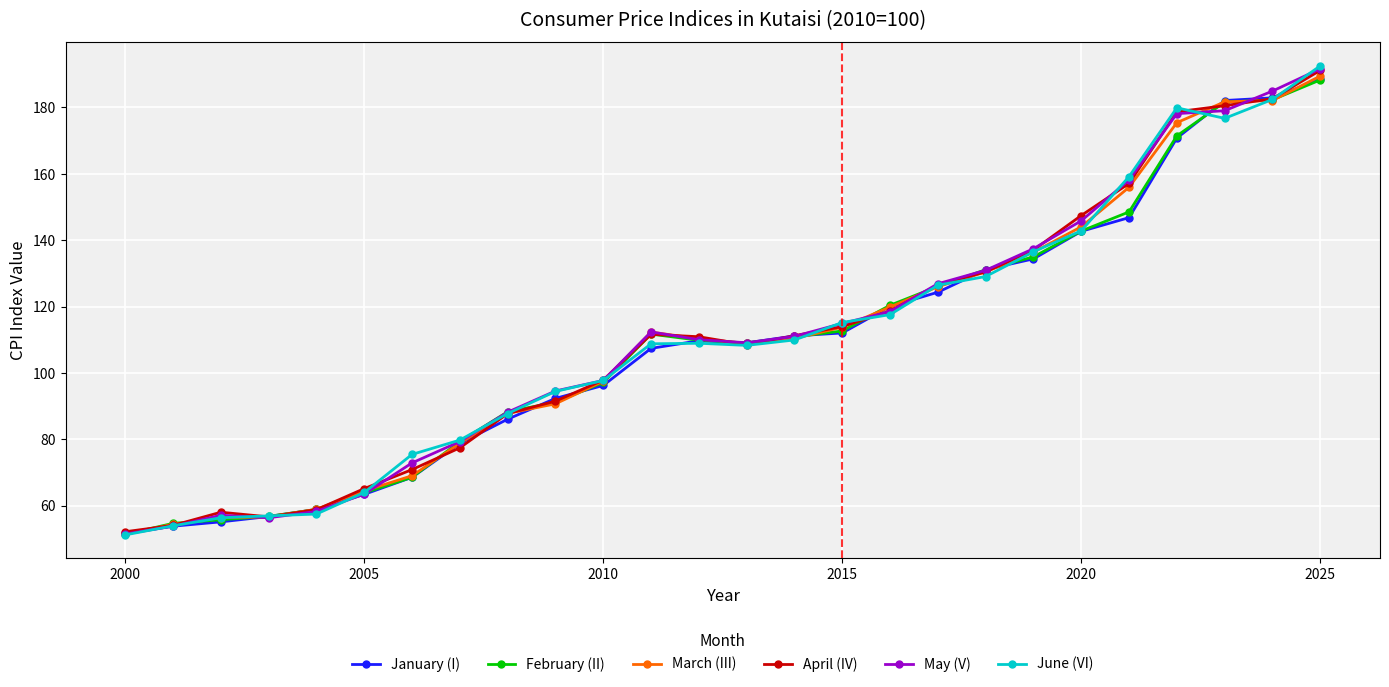

What is the difference between the maximum and minimum values in the June (VI) series?

141.3